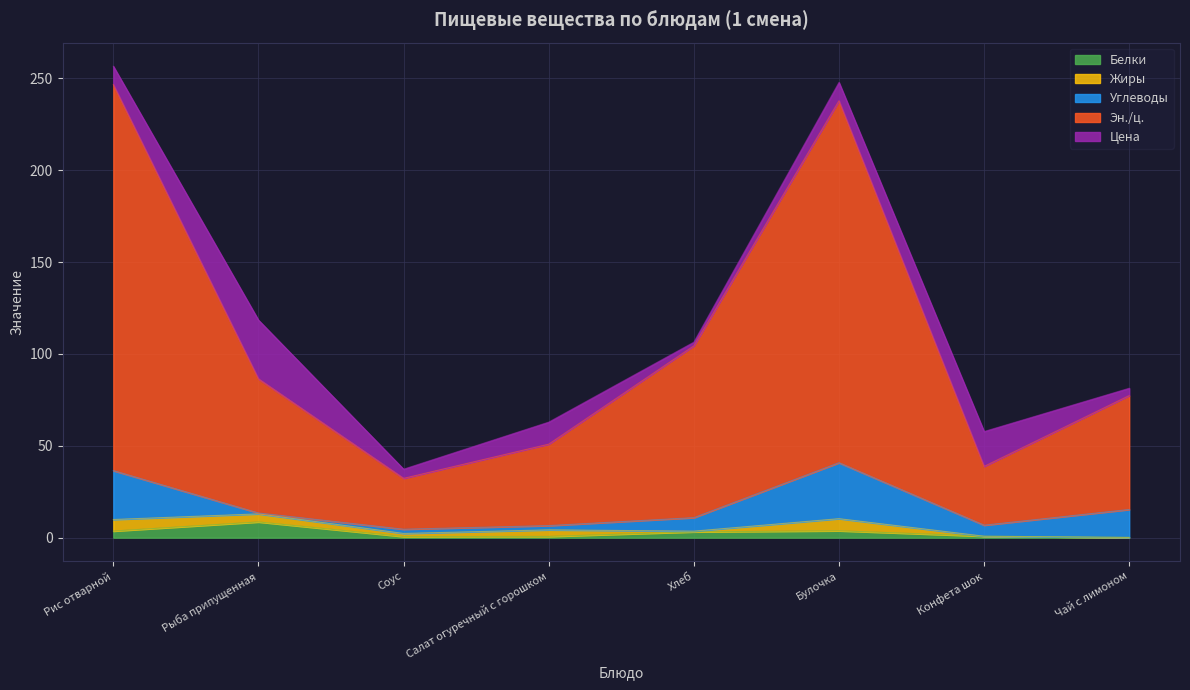

How many data points does each series have?

8